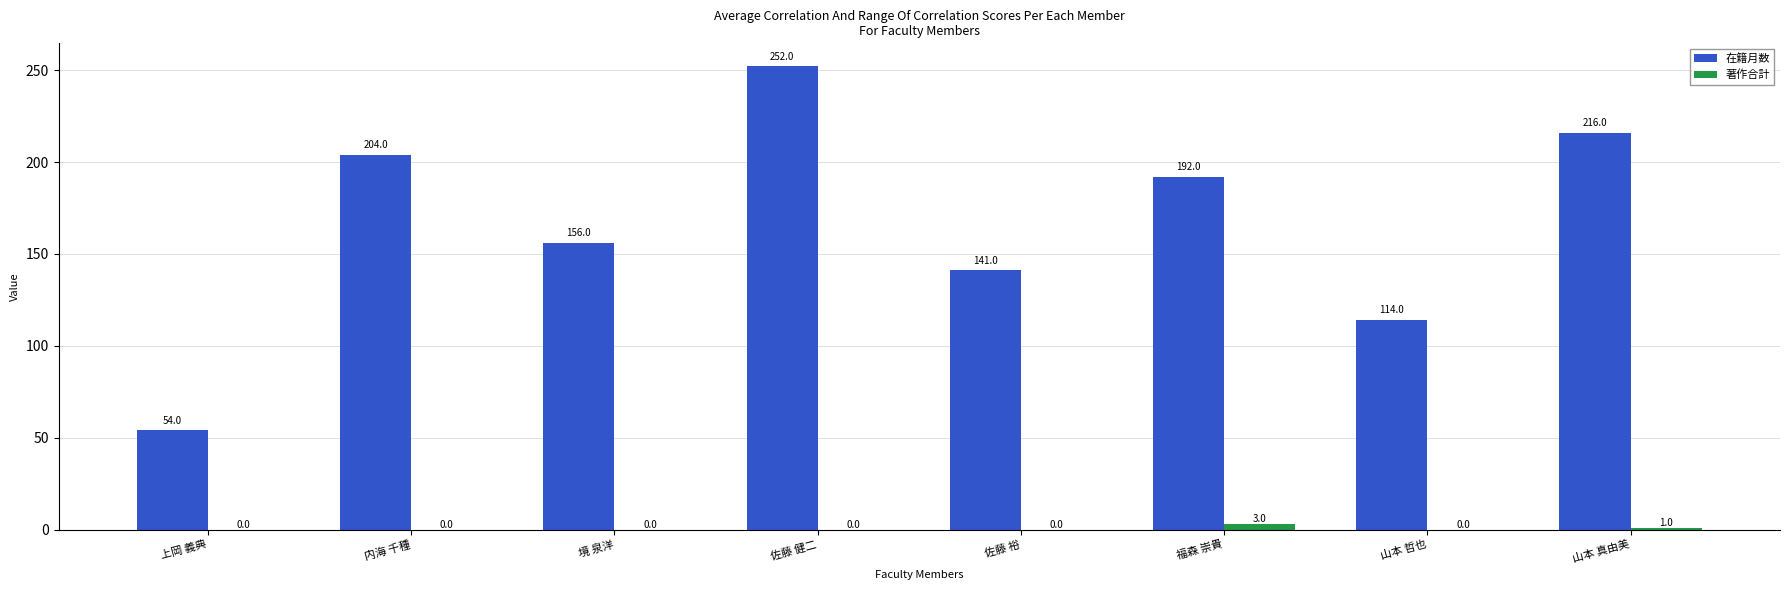

Does the chart contain stacked bars?

No